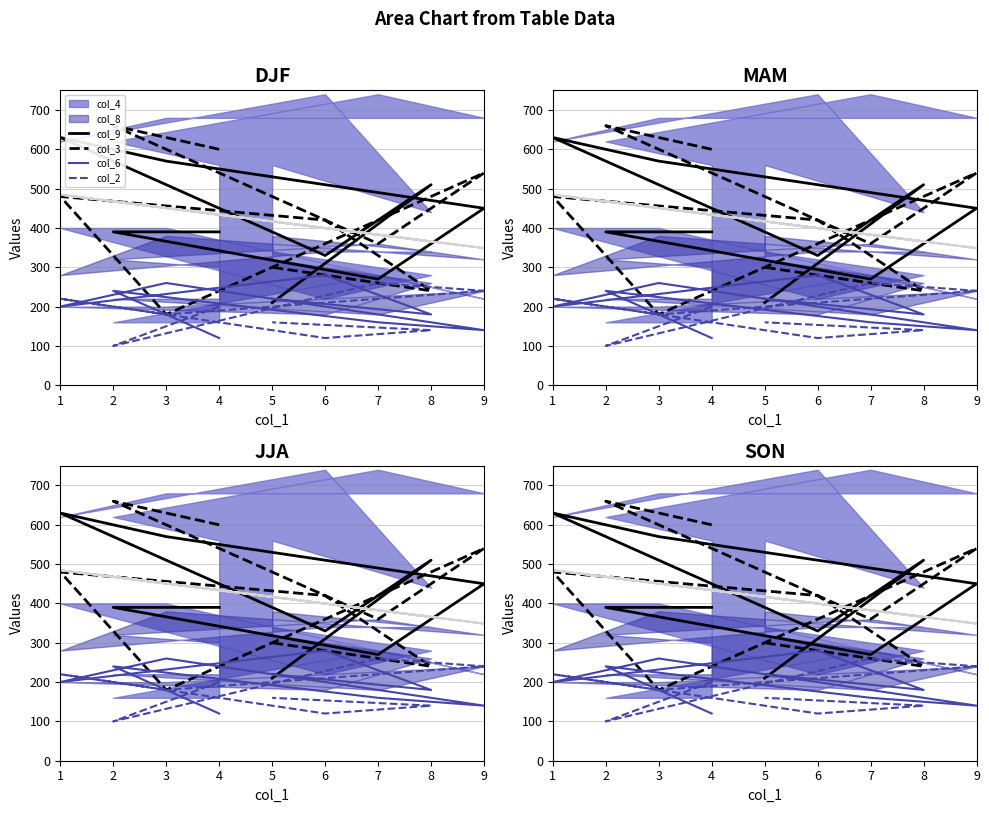

At which label does col_2 reach its minimum?

2